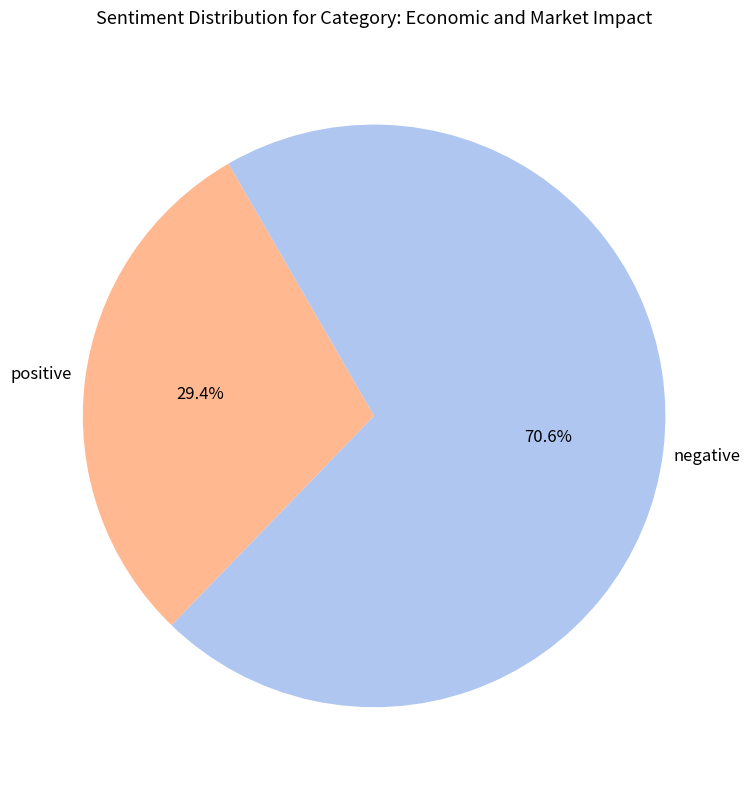

Is there a majority slice in this chart?

Yes